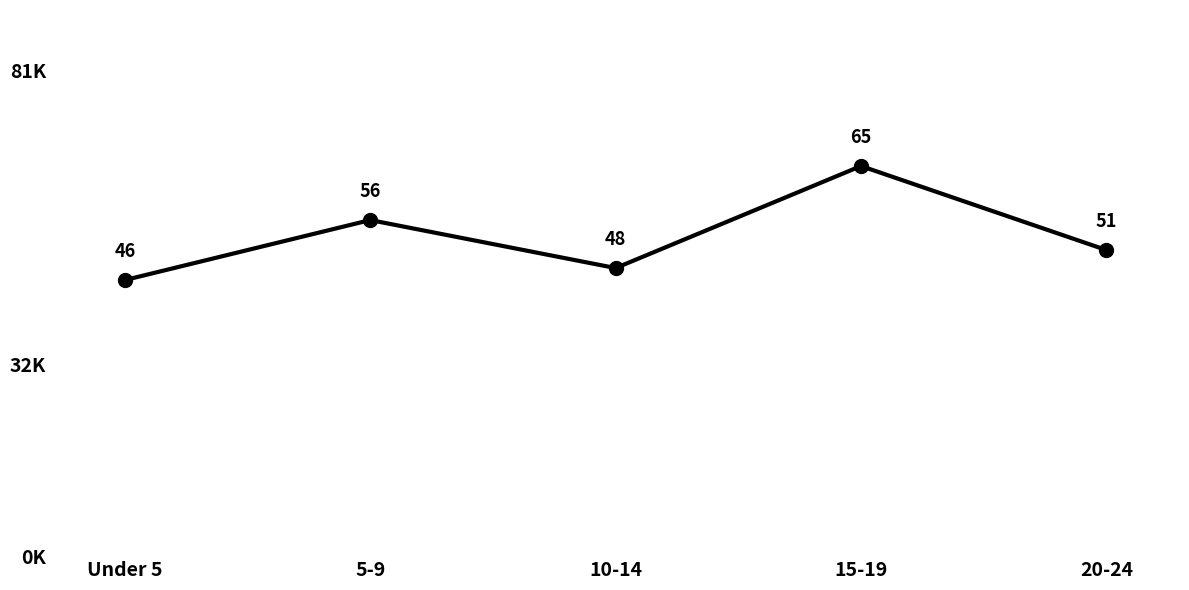

Is it true that the value at 20-24 is 81?

False